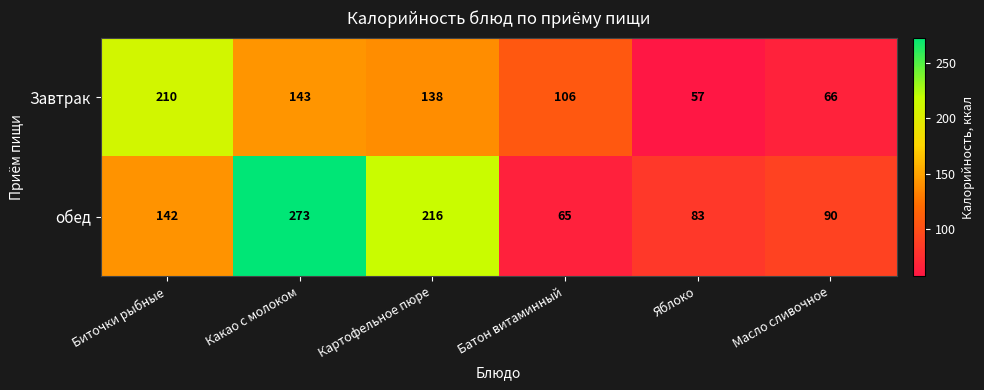

At which category is the sum across all series the highest?

Какао с молоком